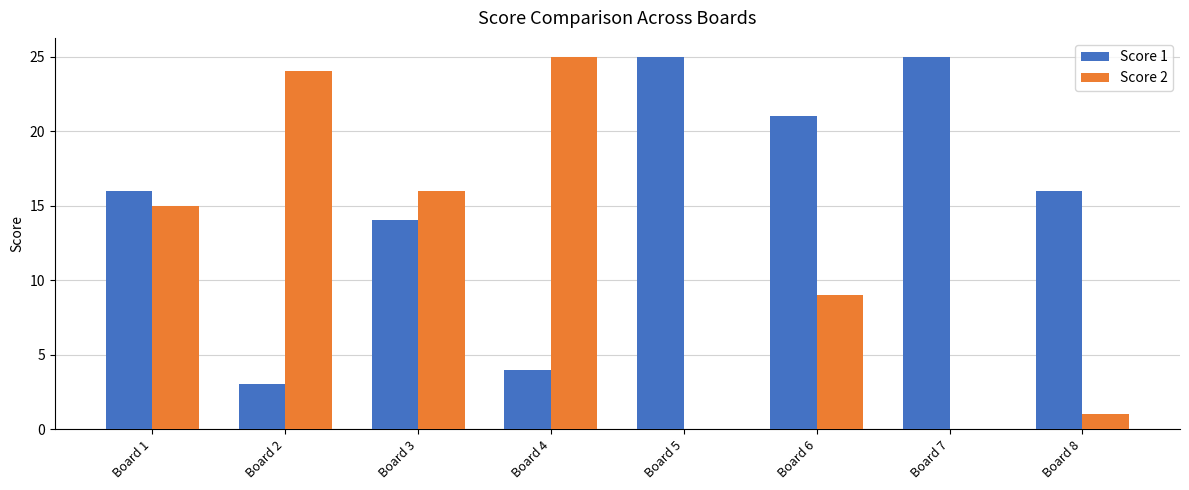

What is the sum of the Score 2 values at Board 7 and Board 2?

24